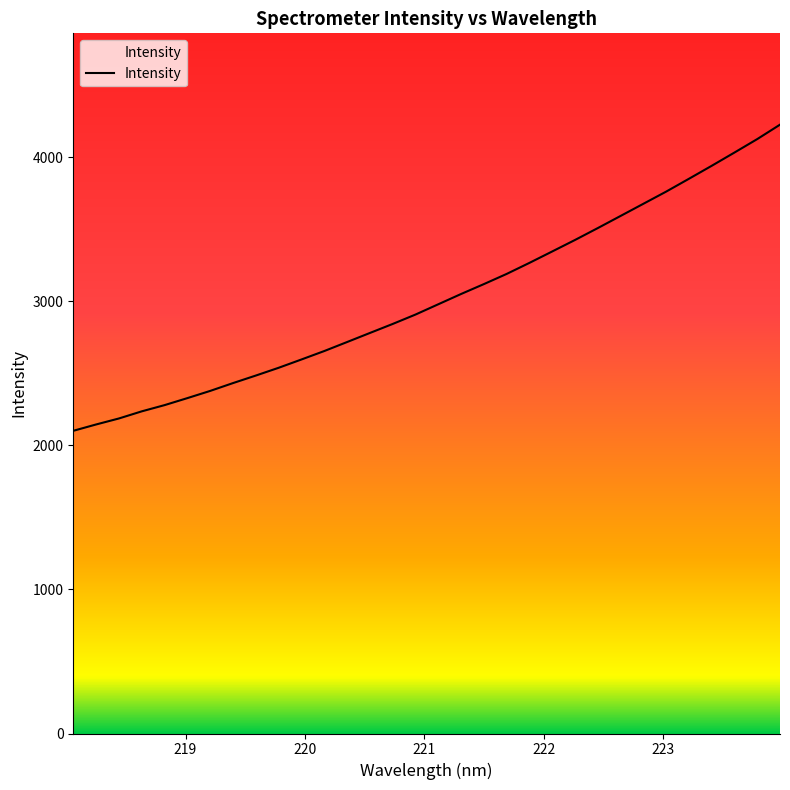

What is the maximum value shown in the chart?

4227.5